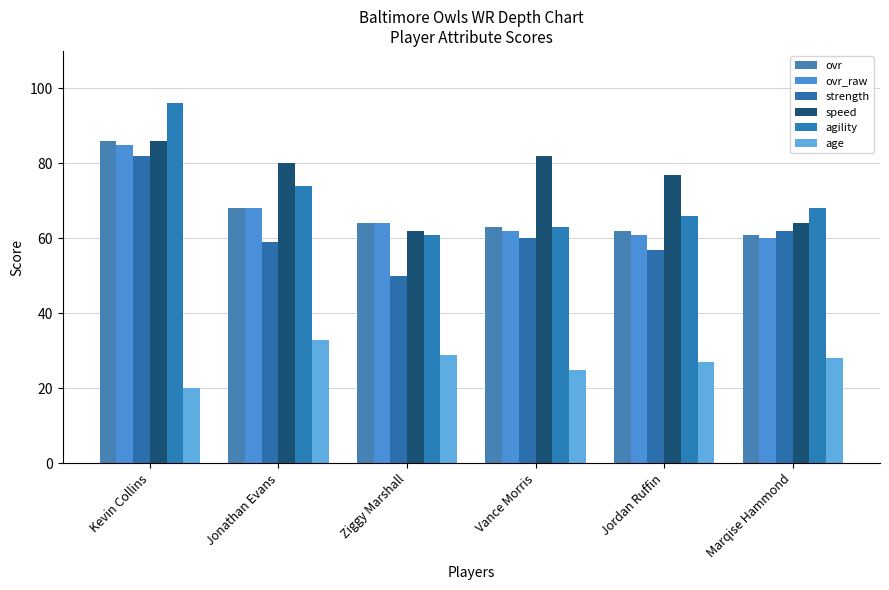

What is the label of the 3rd bar from the left?

Ziggy Marshall